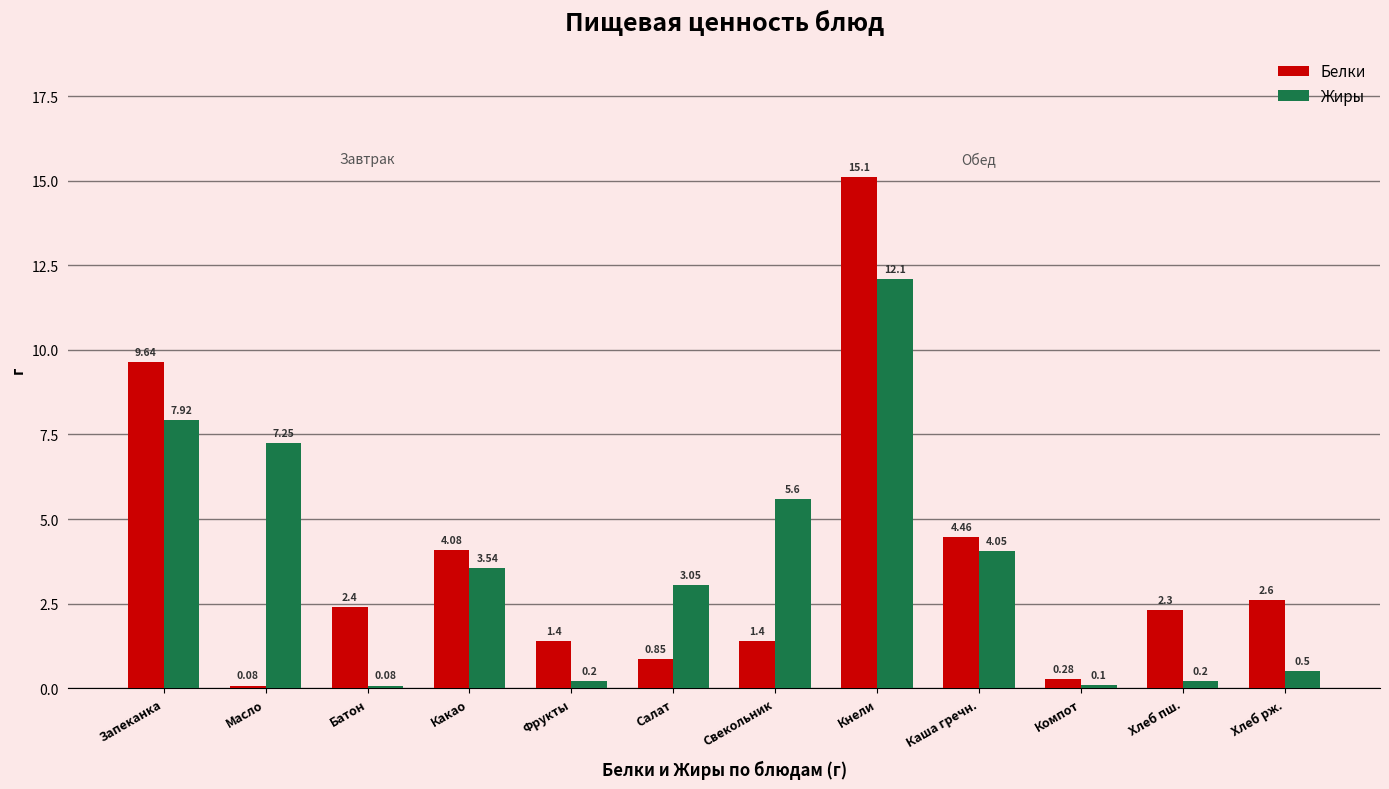

What are all the series names shown in the legend?

Белки, Жиры